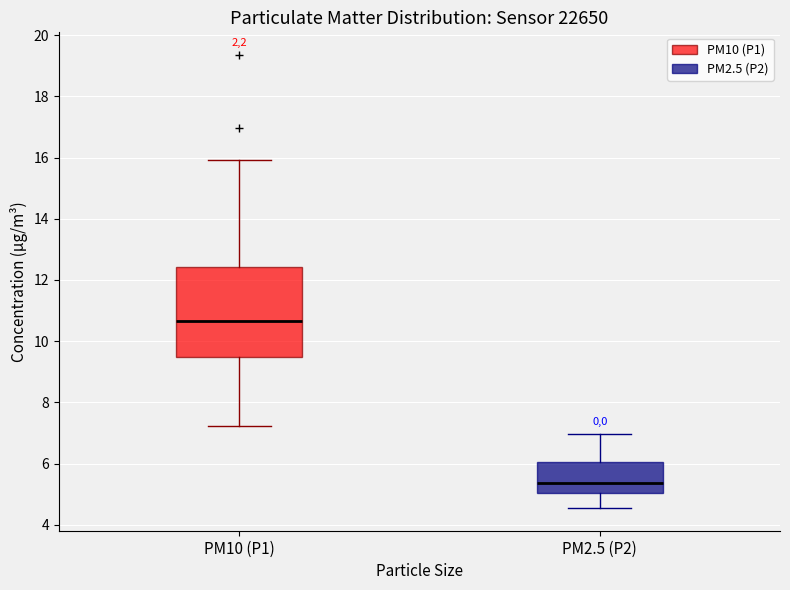

Comparing the boxes themselves (not the whiskers), which one is the tallest?

PM10 (P1)